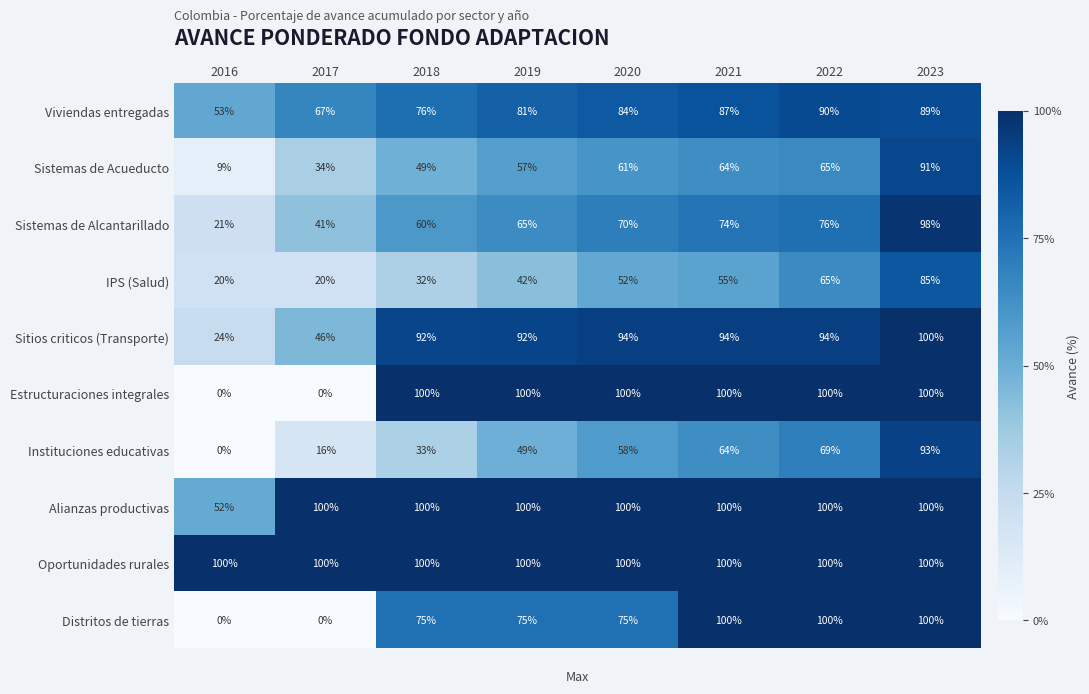

What is the average value of the IPS (Salud) series?

46